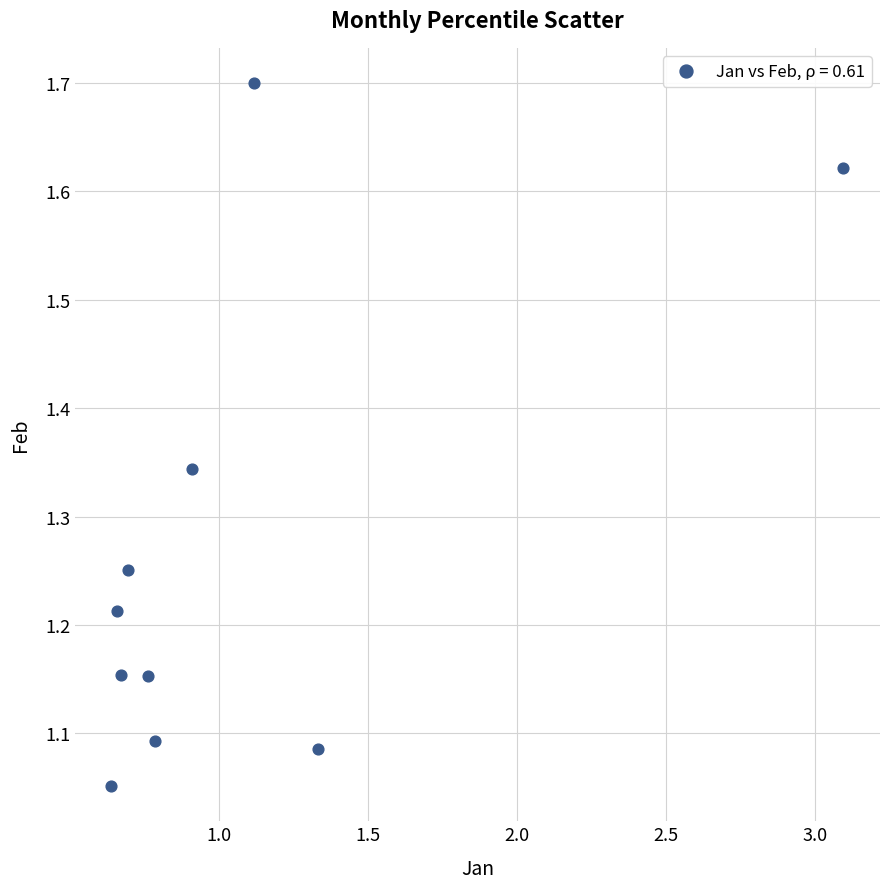

What is the range of Y values (max minus min)?

0.6